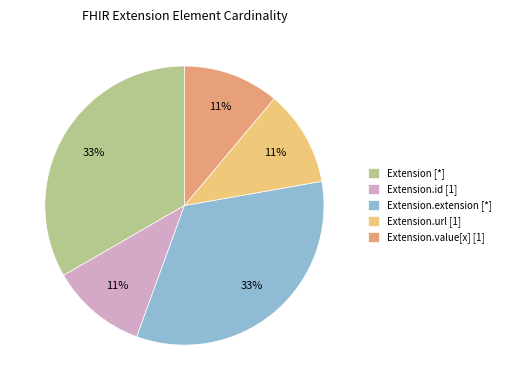

Is there a majority slice in this chart?

No